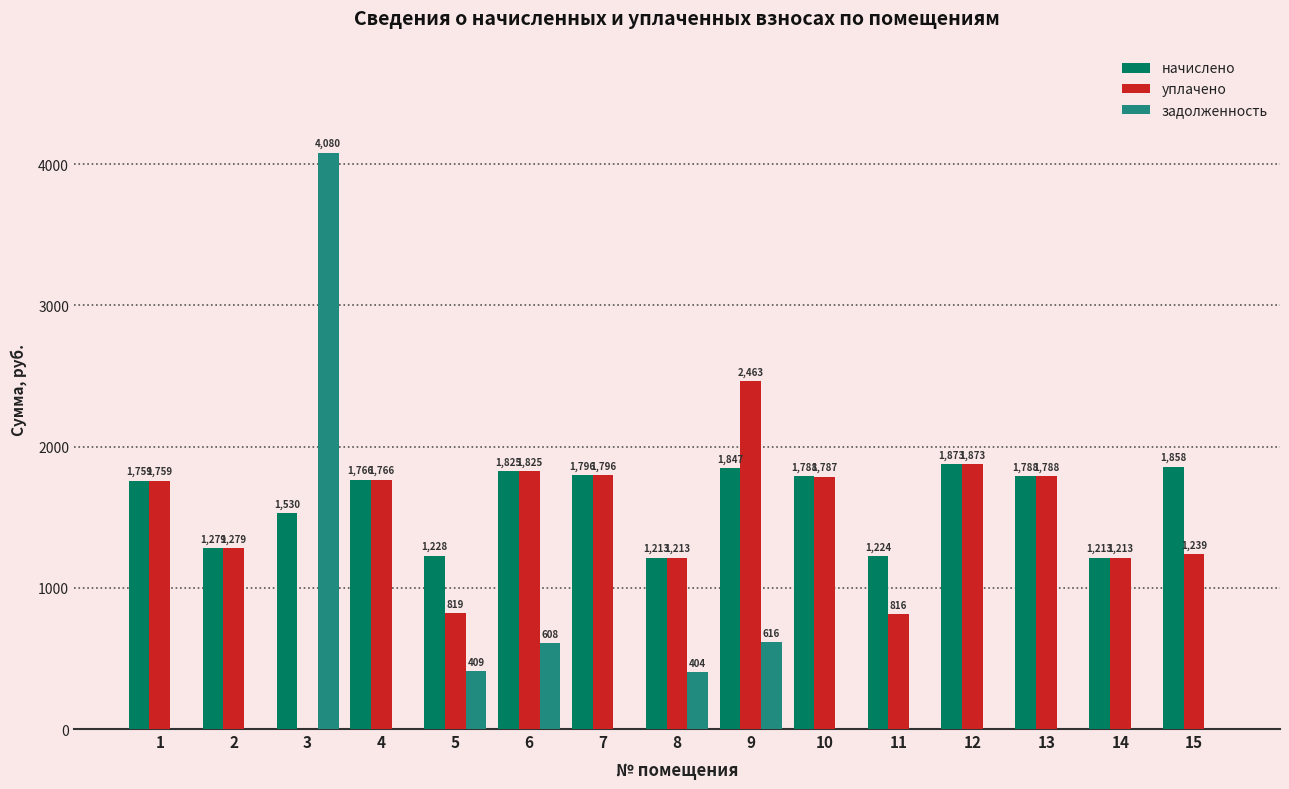

What value does the начислено series have at 5?

1227.8